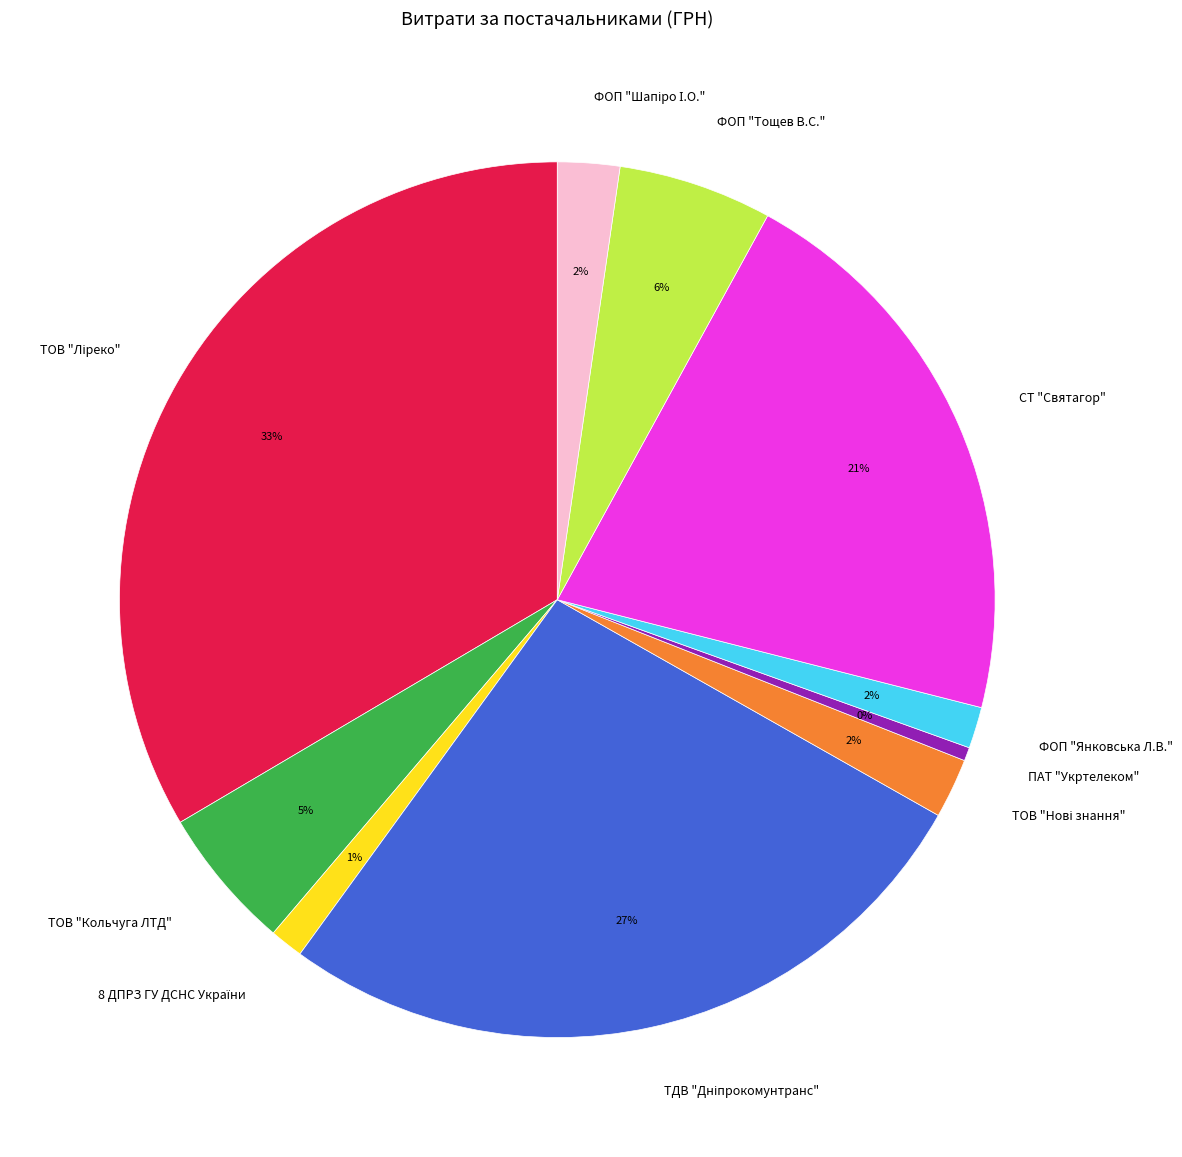

To the nearest percent, what is the difference between the largest and smallest slice percentages?

33%